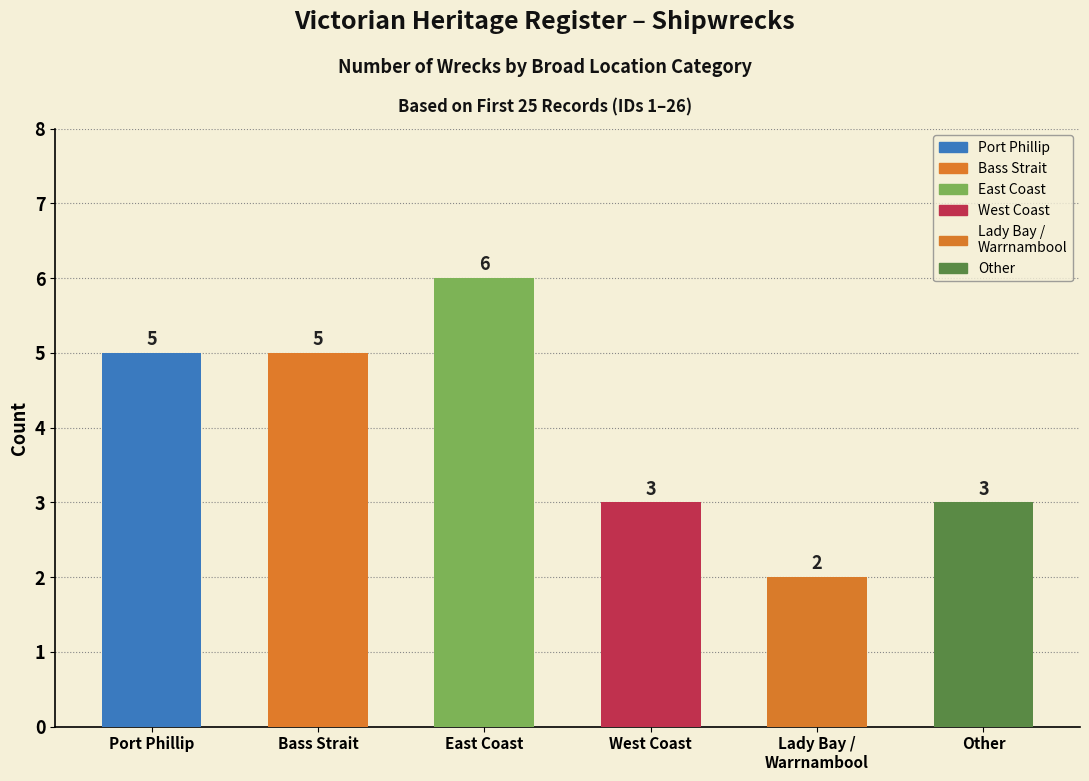

What is the label of the 1st bar from the right?

Other